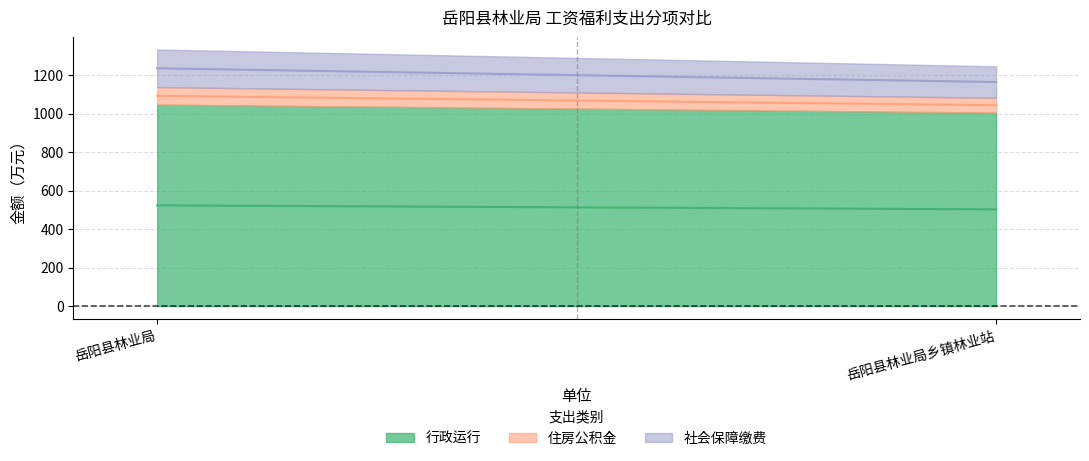

What is the spread (max minus min) of values at 岳阳县林业局?

955.5